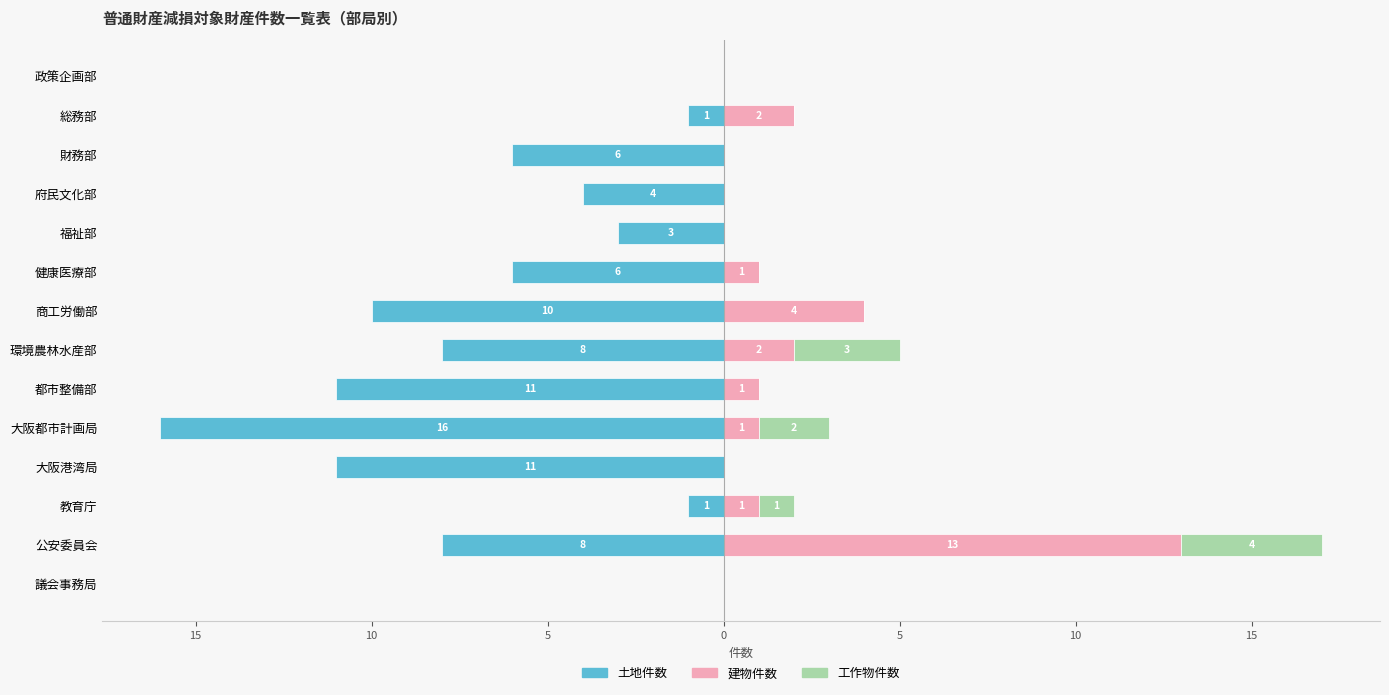

Which series has the largest range (max minus min)?

土地件数